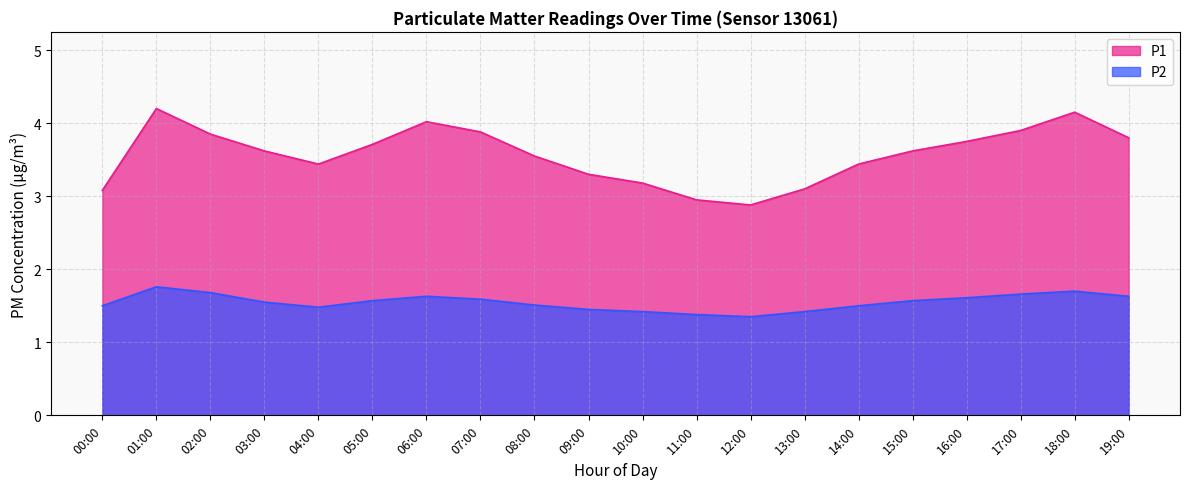

Count the P2 values in the range 1 to 2.

20